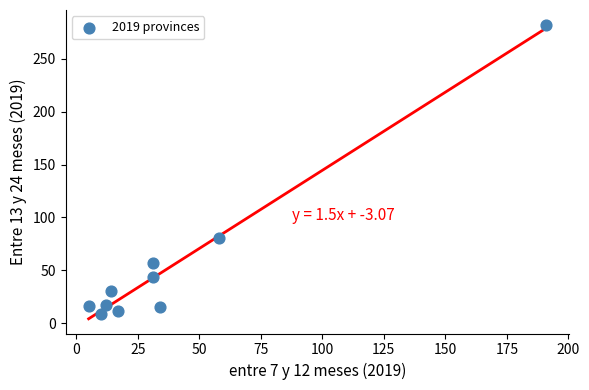

What Y value in the scatter plot is closest to 145?

81